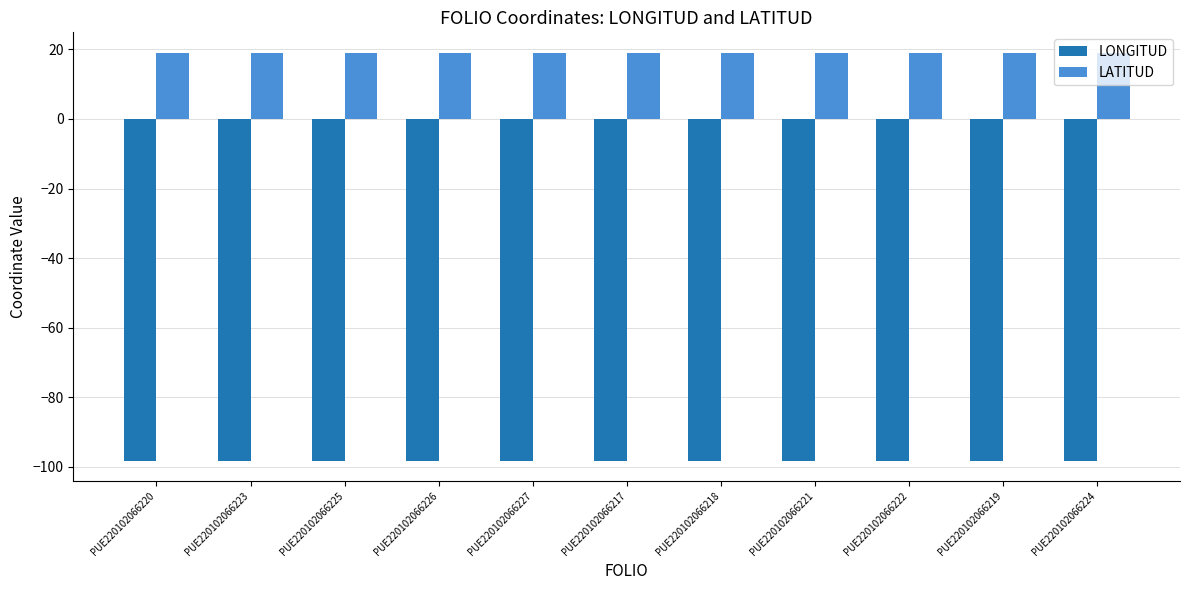

Is it true that LATITUD equals 7.0 at PUE220102066225?

False